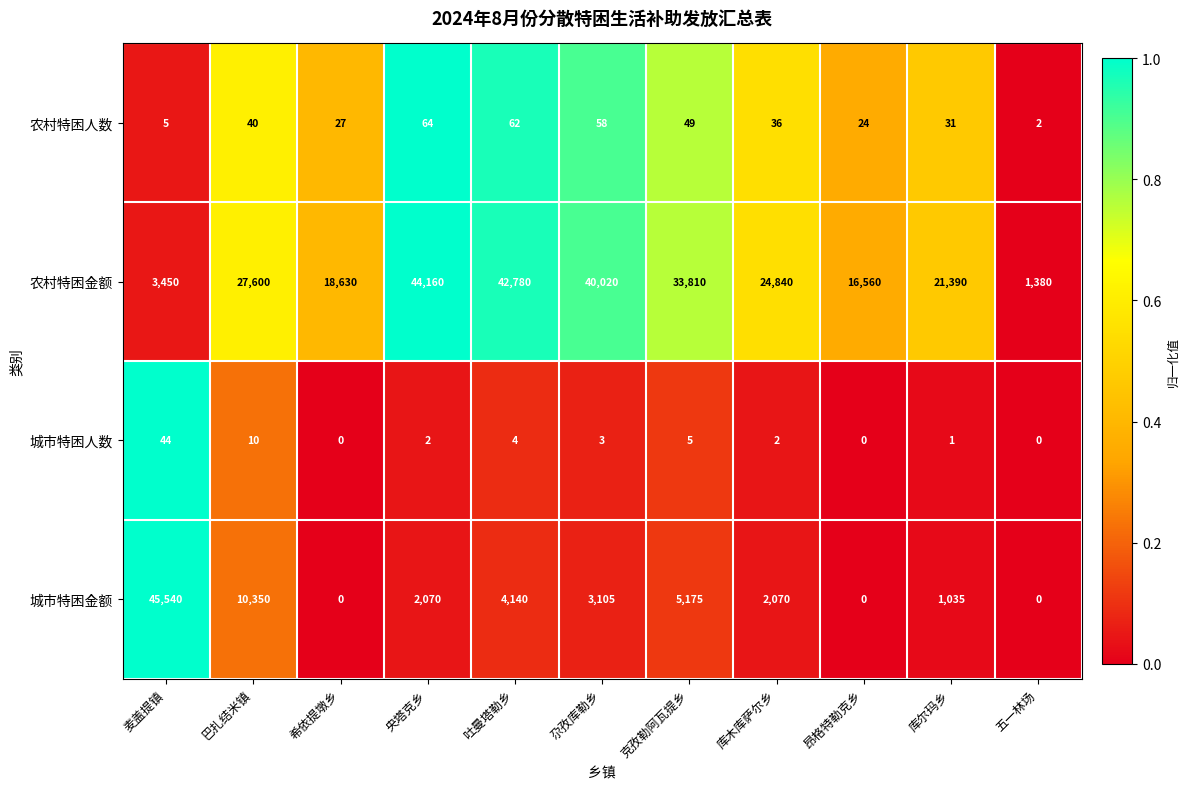

Is it true that 城市特困金额 equals 7148 at 巴扎结米镇?

False